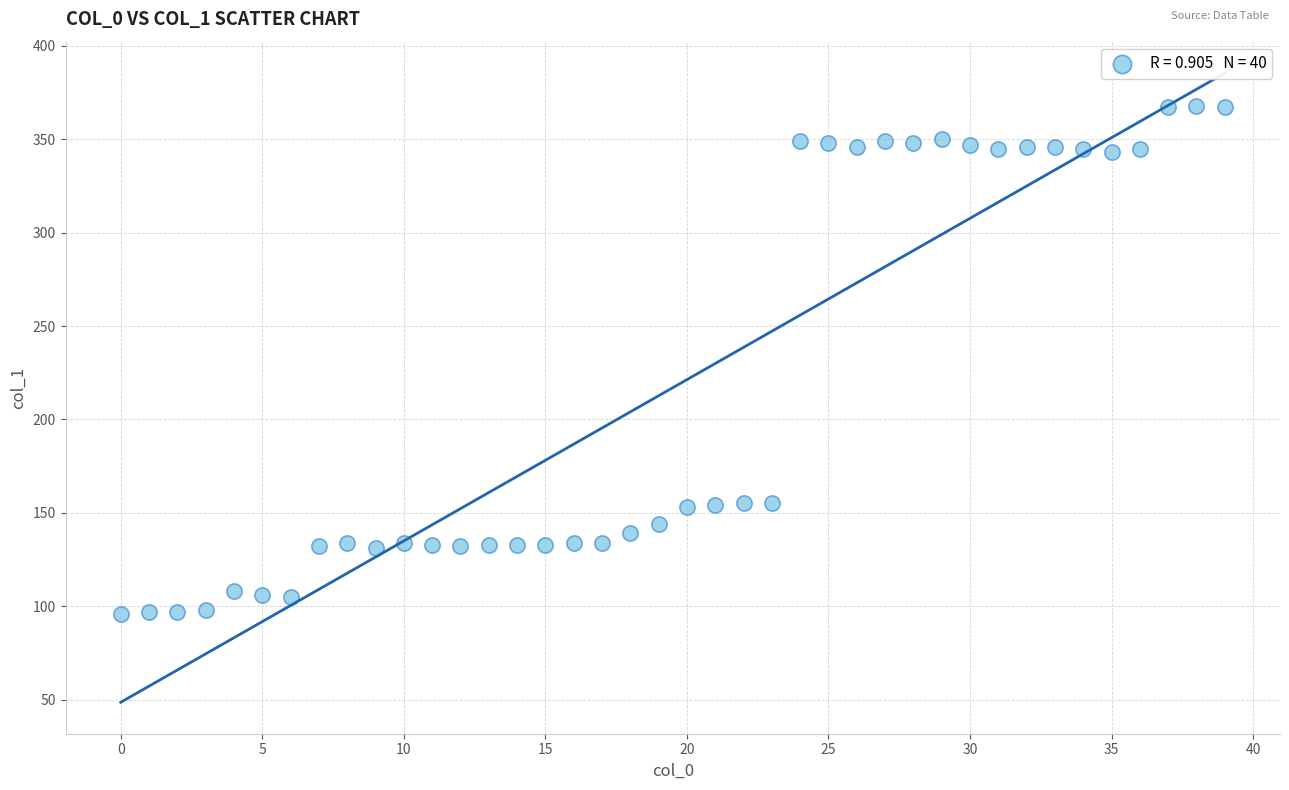

What is the range of Y values (max minus min)?

272